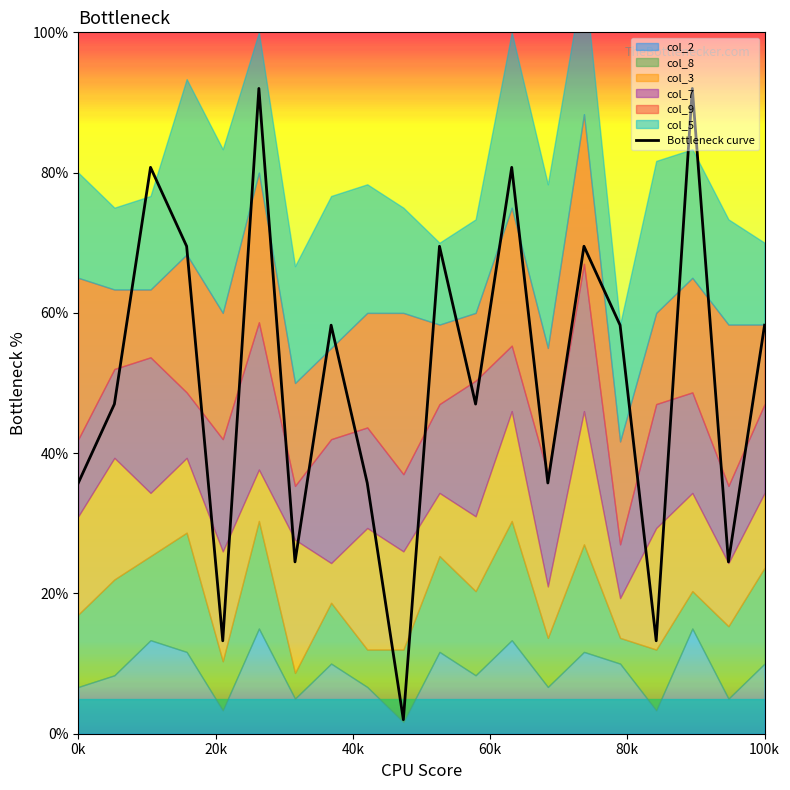

What is the highest value of the Bottleneck curve series?

92.0